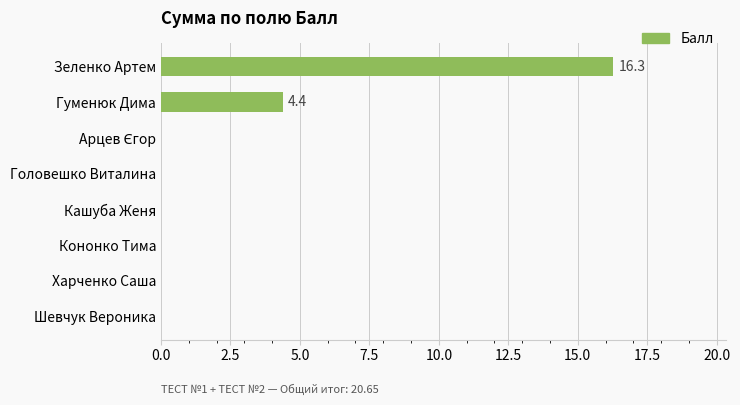

The value at Шевчук Вероника is 0.0. True or false?

True